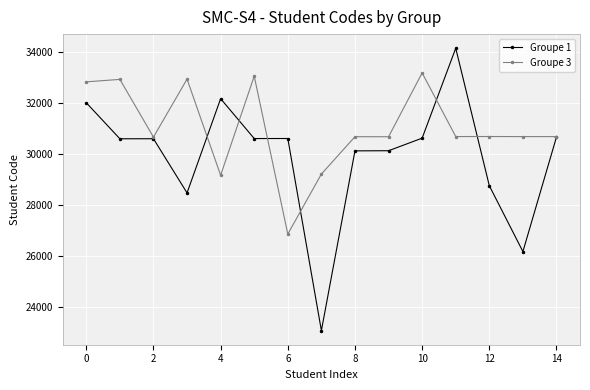

Rank the series by their maximum value, from highest to lowest.

Groupe 1, Groupe 3